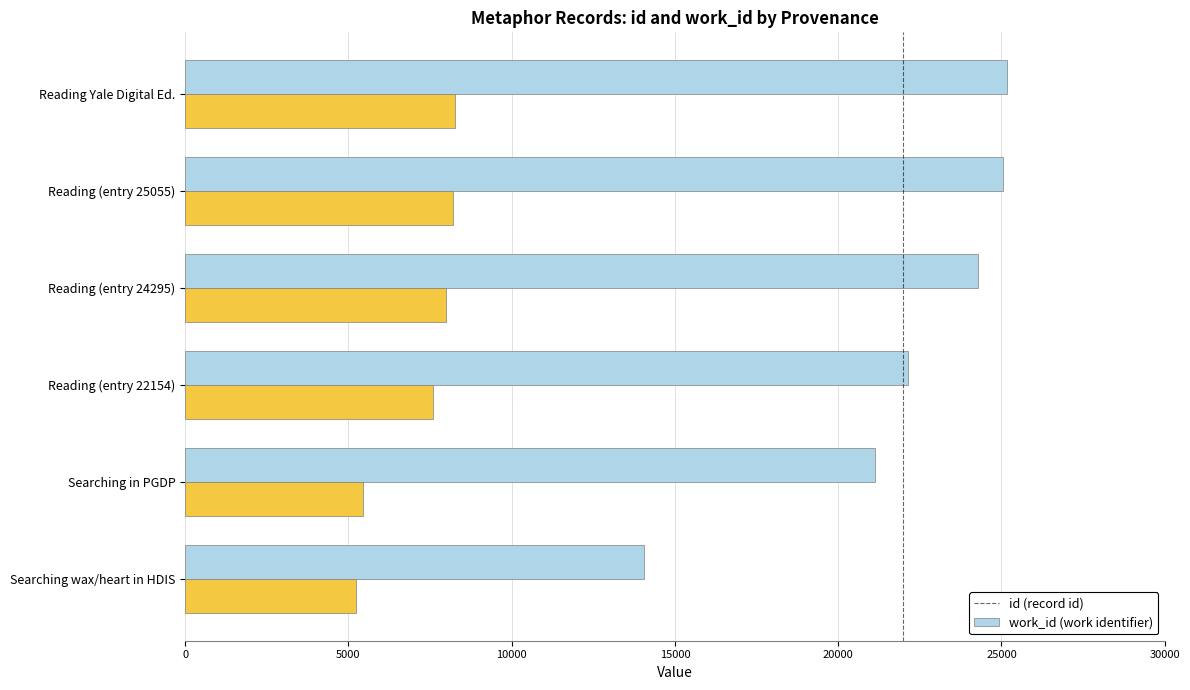

What is the minimum value shown in the chart?

5223